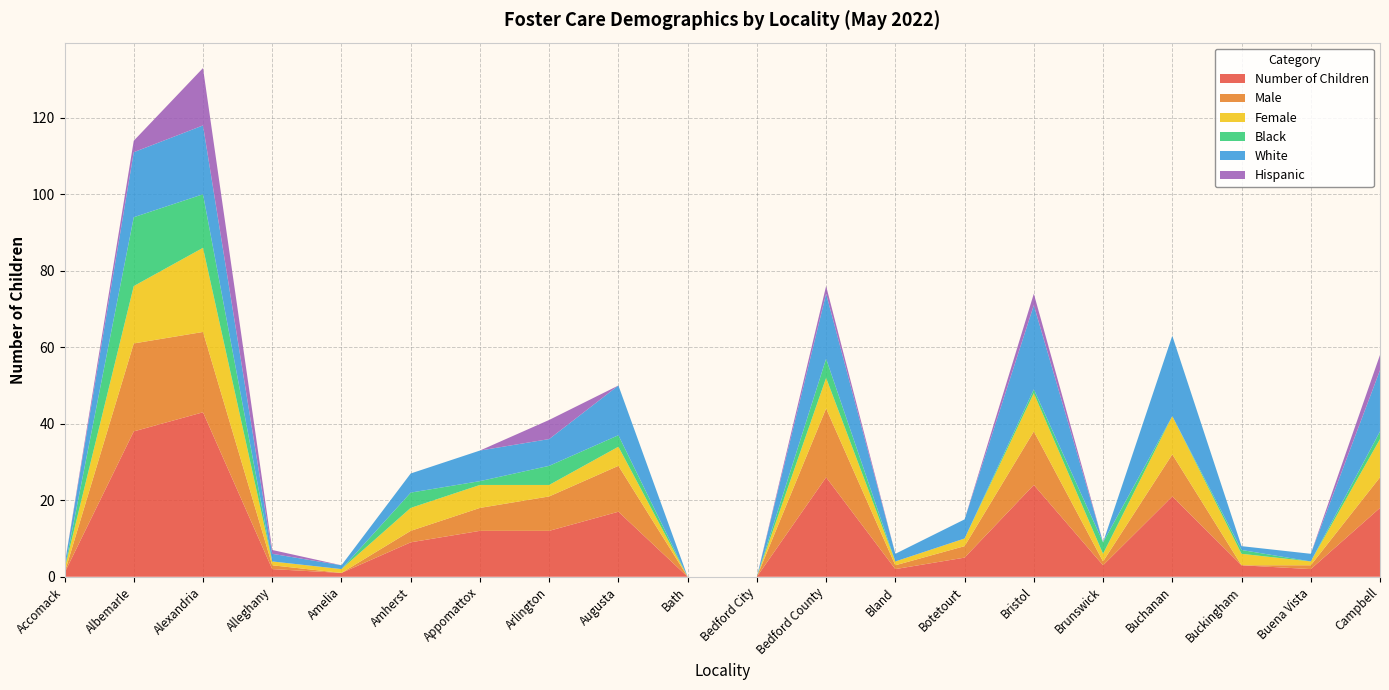

Reading left to right, list all the values displayed in this chart.

Number of Children: 1	38	43	2	1	9	12	12	17	0	0	26	2	5	24	3	21	3	2	18
Male: 0	23	21	1	0	3	6	9	12	0	0	18	1	3	14	1	11	0	1	8
Female: 1	15	22	1	1	6	6	3	5	0	0	8	1	2	10	2	10	3	1	10
Black: 0	18	14	0	0	4	1	5	3	0	0	5	0	0	1	3	0	1	0	2
White: 1	17	18	2	1	5	8	7	13	0	0	17	2	5	22	0	21	1	2	16
Hispanic: 0	3	15	1	0	0	0	5	0	0	0	2	0	0	3	0	0	0	0	4